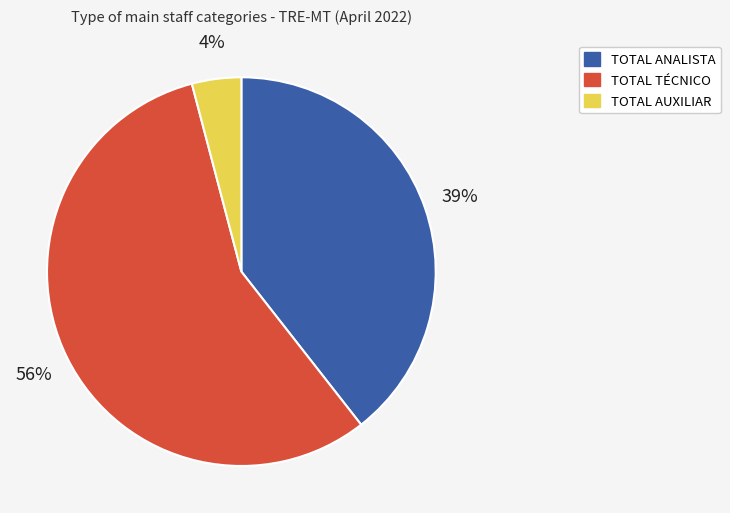

Combined, do TOTAL ANALISTA and TOTAL AUXILIAR account for over 50%?

No